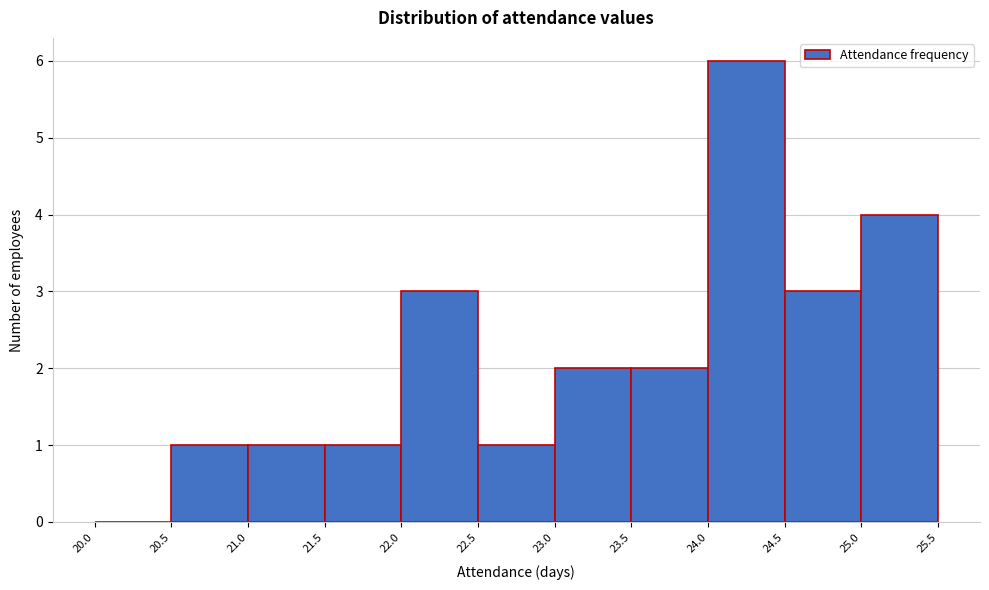

How tall is the bar that spans 22.5 to 23.0 on the x-axis? The values are not printed on the chart, so give them approximately, as read against the axis.

1